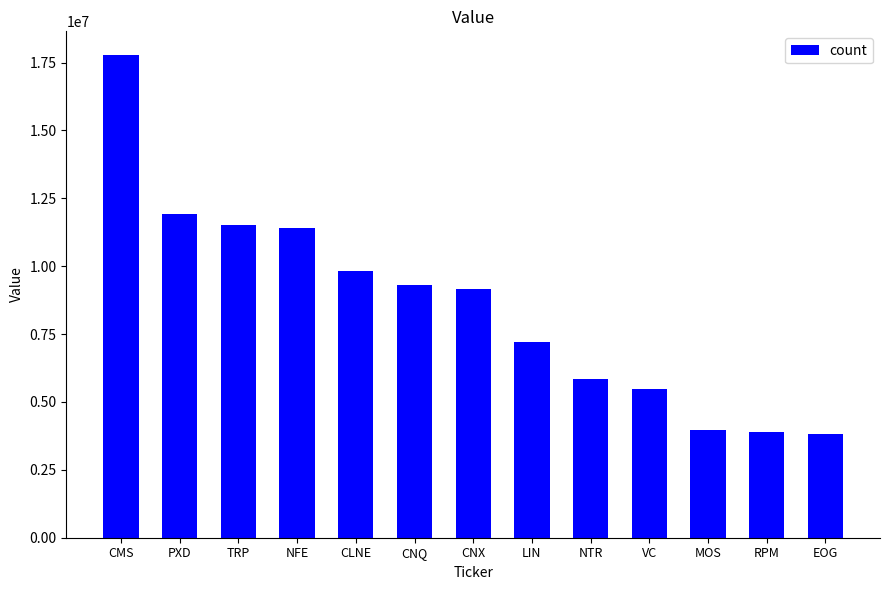

What is the difference between the maximum and minimum values?

13928000